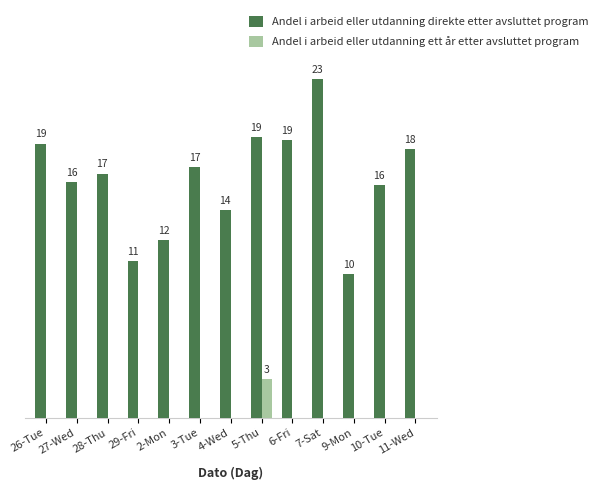

At which label does Andel i arbeid eller utdanning direkte etter avsluttet program first exceed 16?

26-Tue